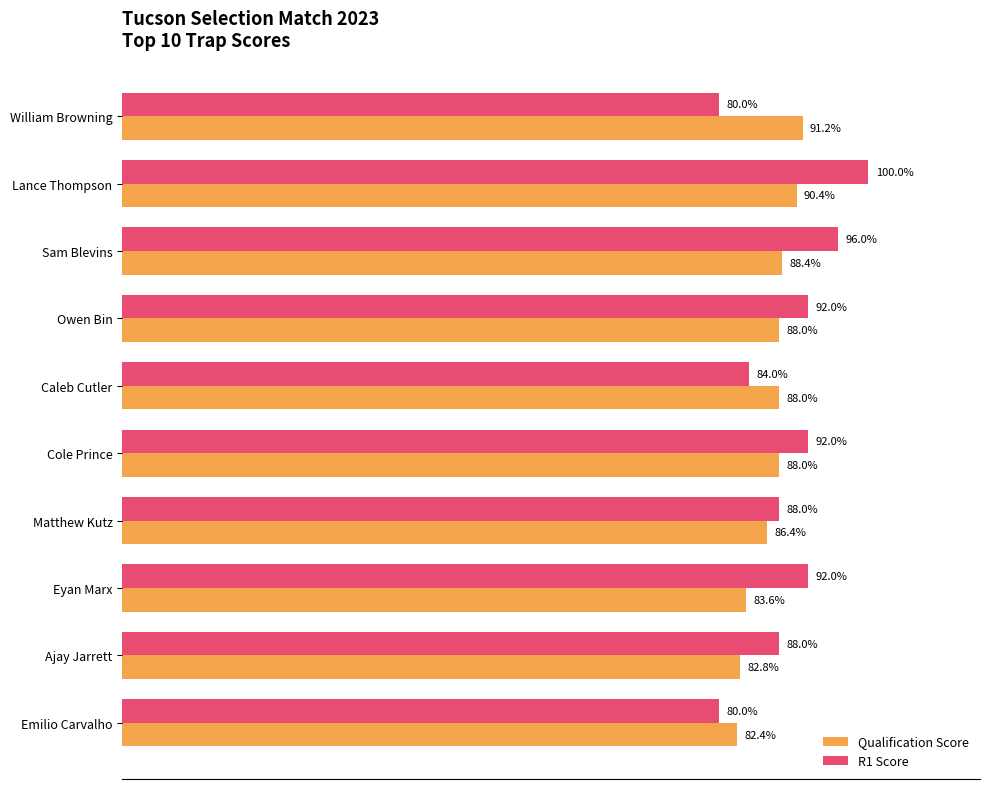

Which category has the highest value in the R1 Score series?

Lance Thompson